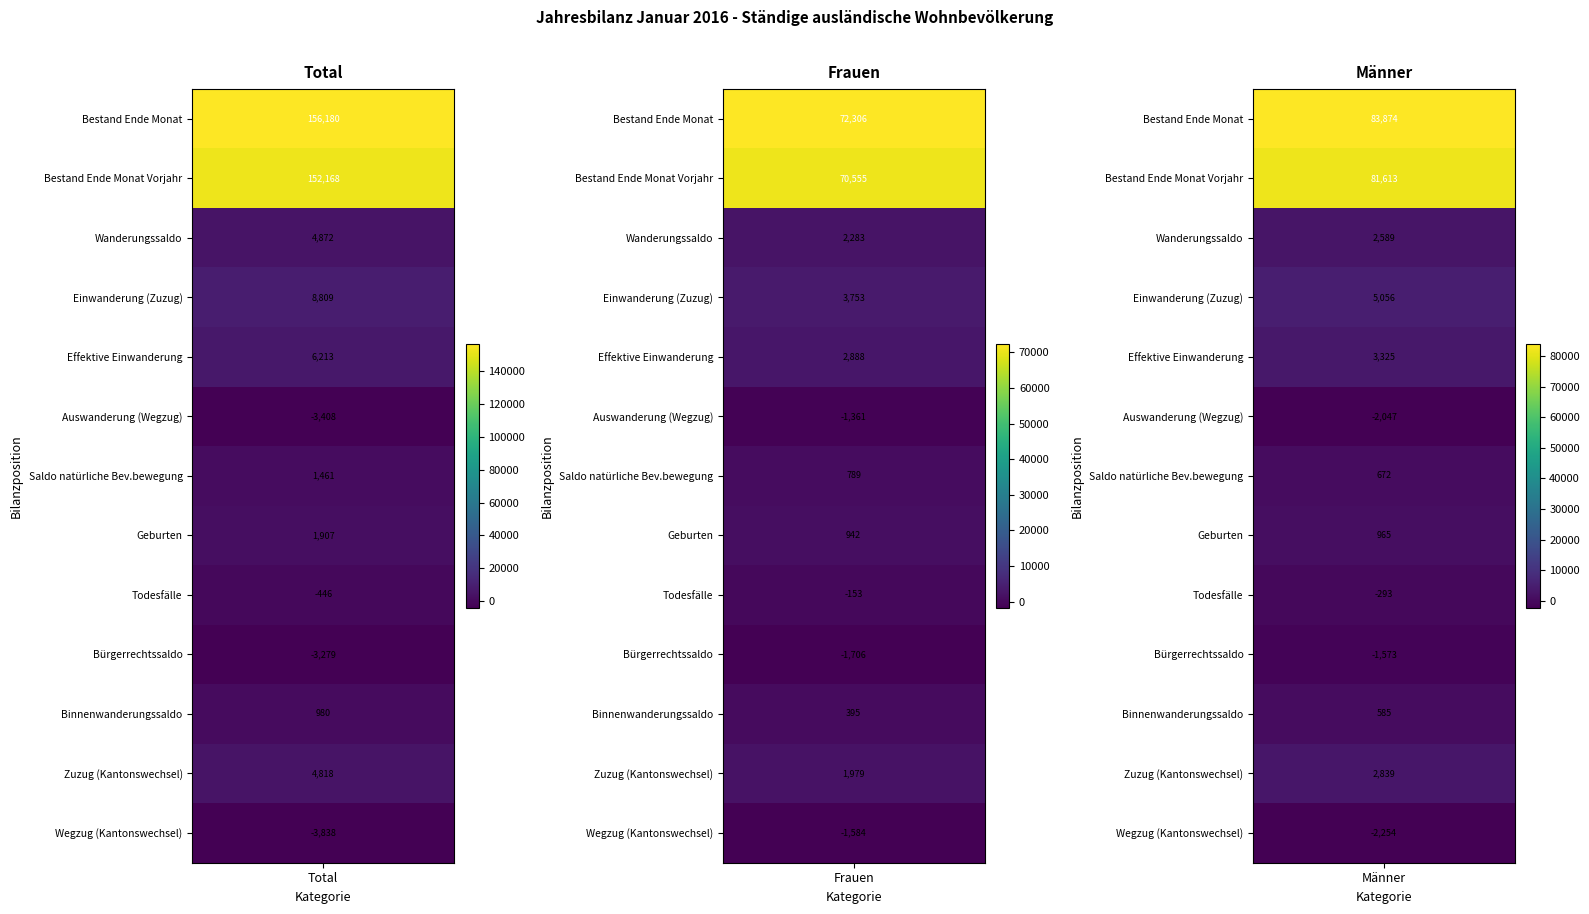

Where is Bestand Ende Monat Vorjahr nearest to the value 111361?

Männer